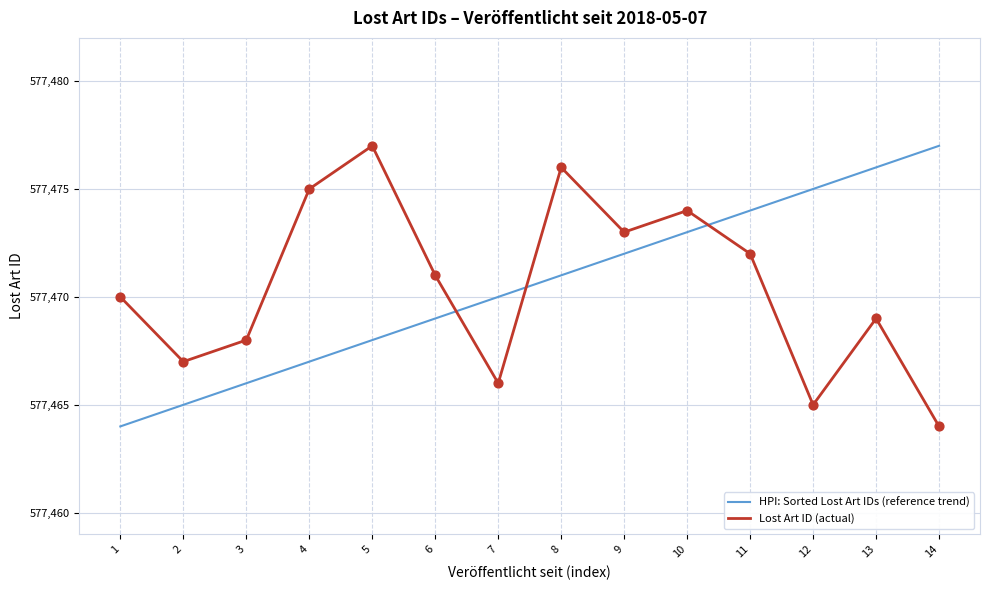

Is the value of HPI: Sorted Lost Art IDs (reference trend) at 14 greater than the value of Lost Art ID (actual) at 9?

Yes